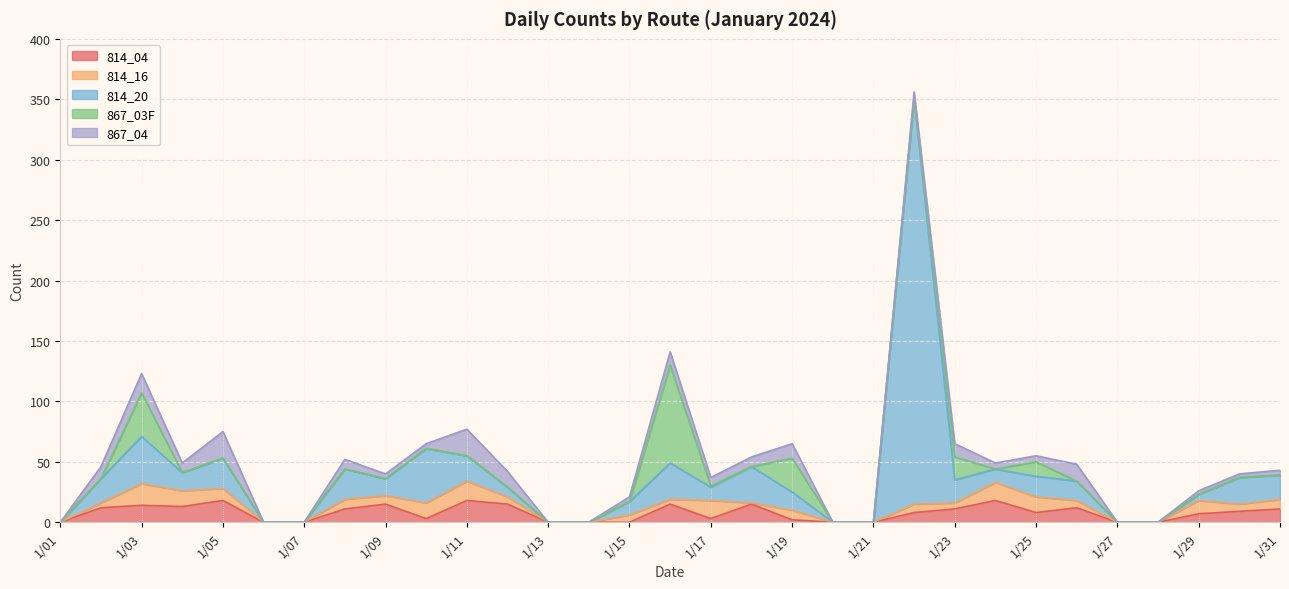

At which category is the sum across all series the highest?

1/22